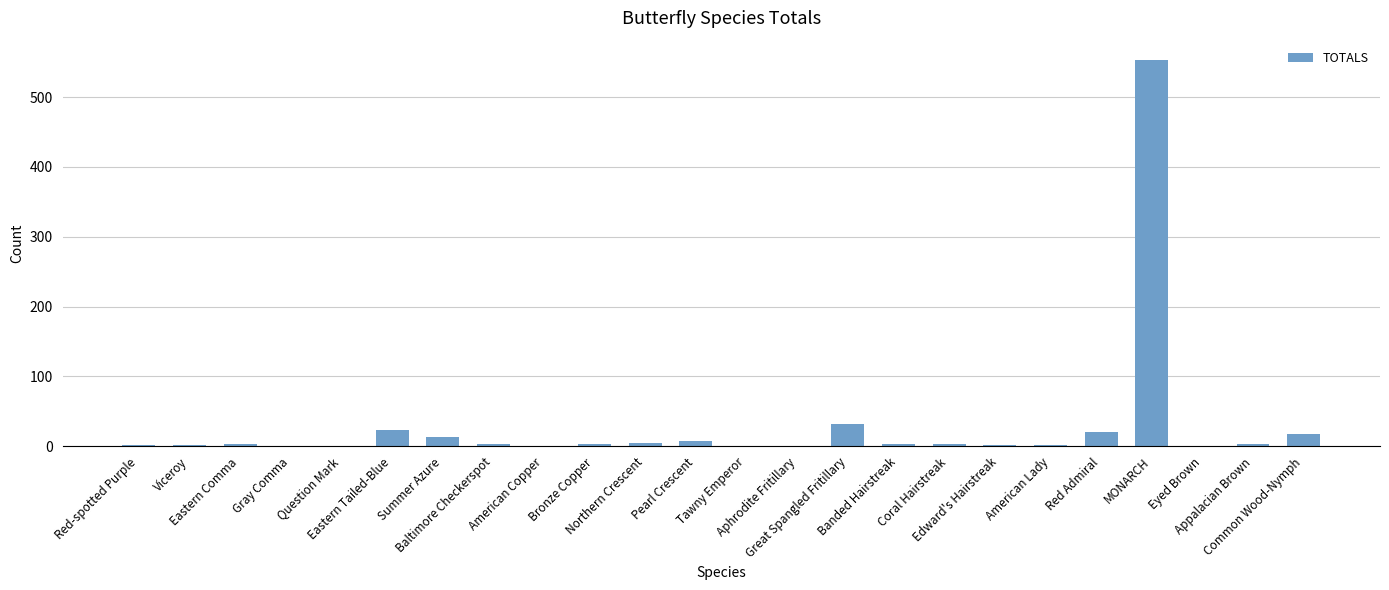

What is the maximum value shown in the chart?

553